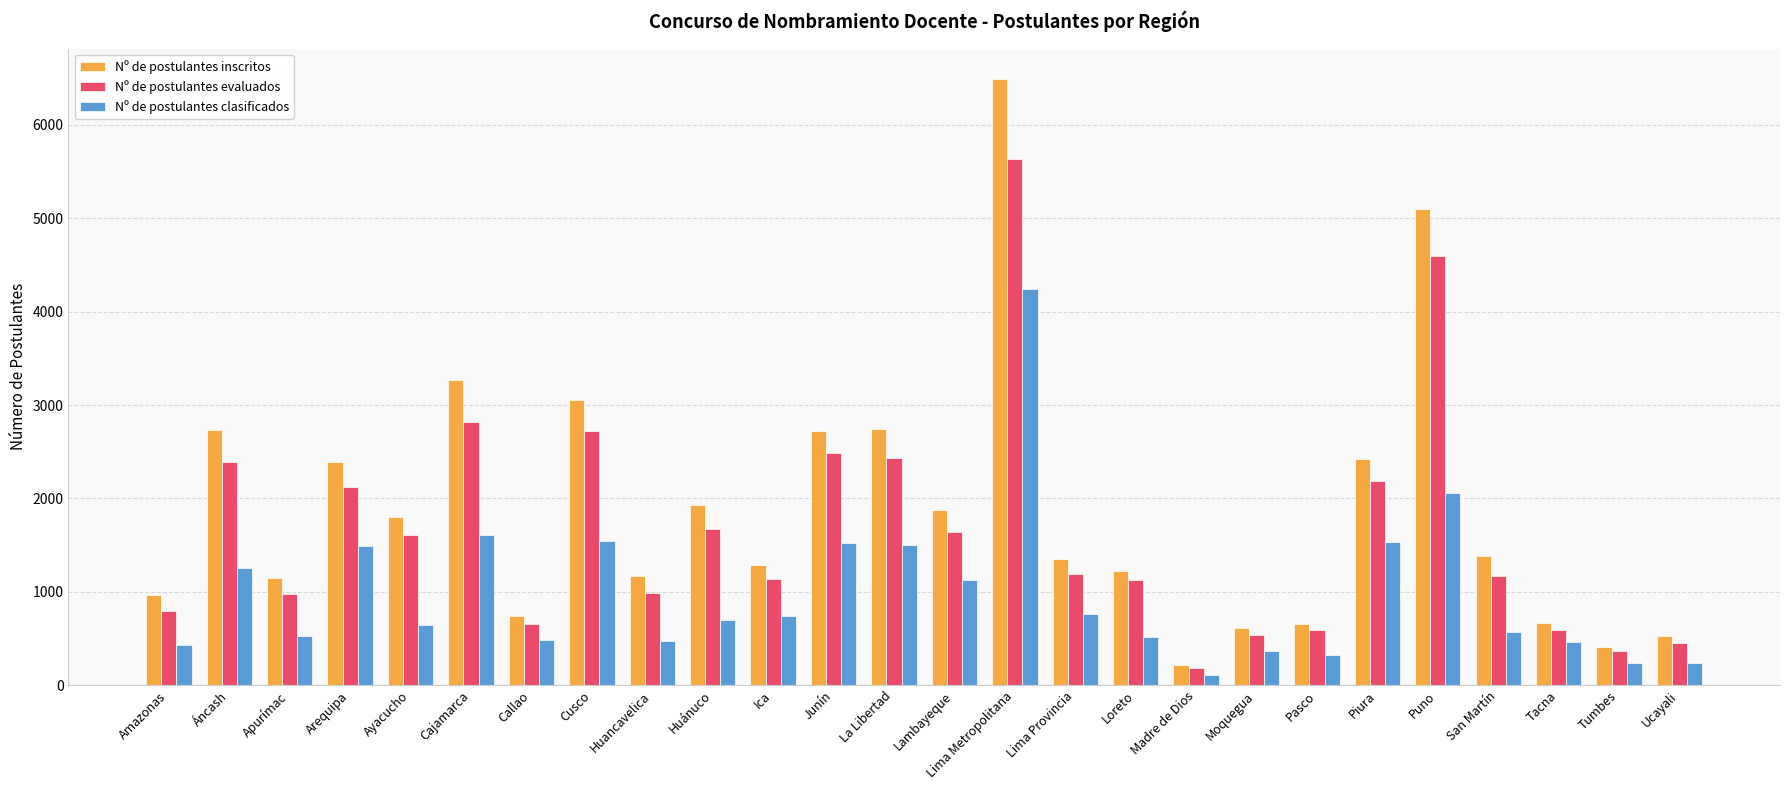

The value of Nº de postulantes inscritos at Ucayali is 130. True or false?

False